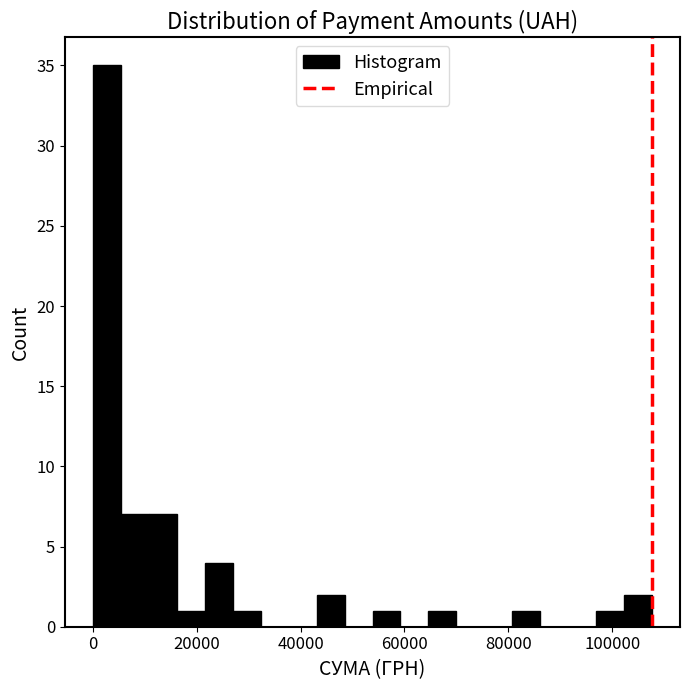

Around what value on the x-axis is the tallest bar? Give the approximate position of its centre, as read against the axis.

2000